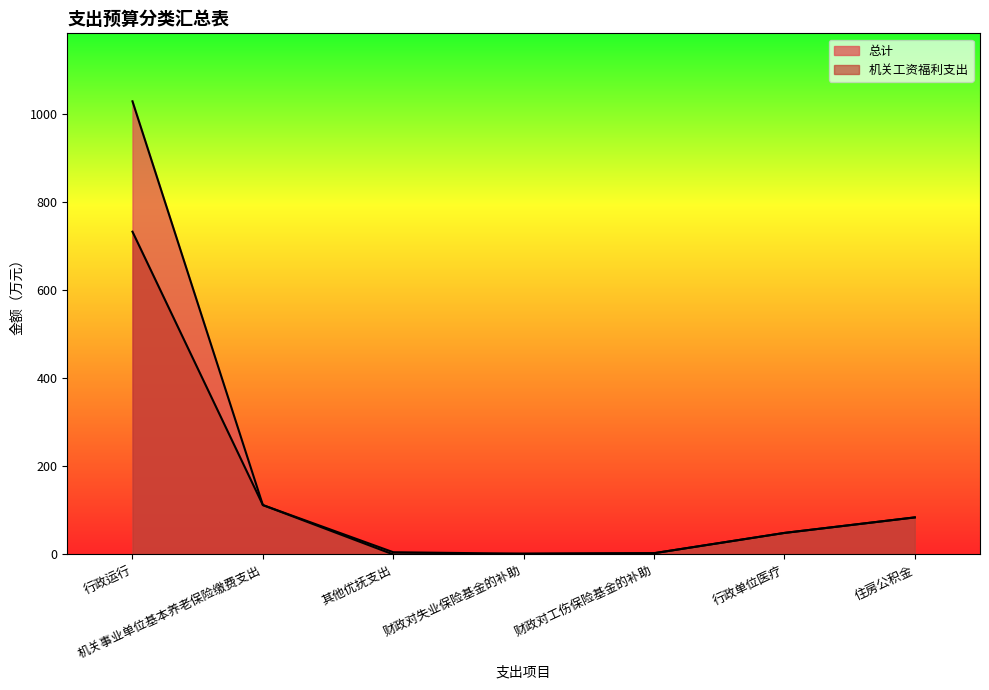

What are all the series names shown in the legend?

总计, 机关工资福利支出